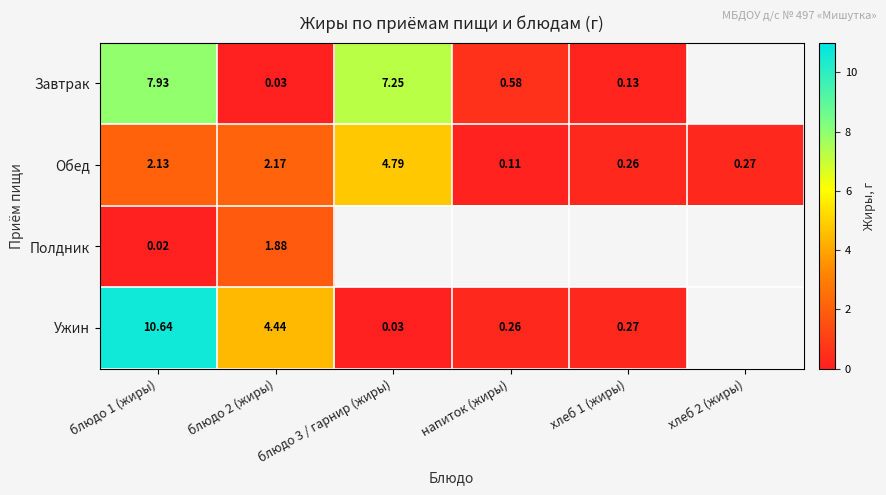

Is the value of Ужин at хлеб 1 (жиры) greater than the value of Завтрак at блюдо 3 / гарнир (жиры)?

No